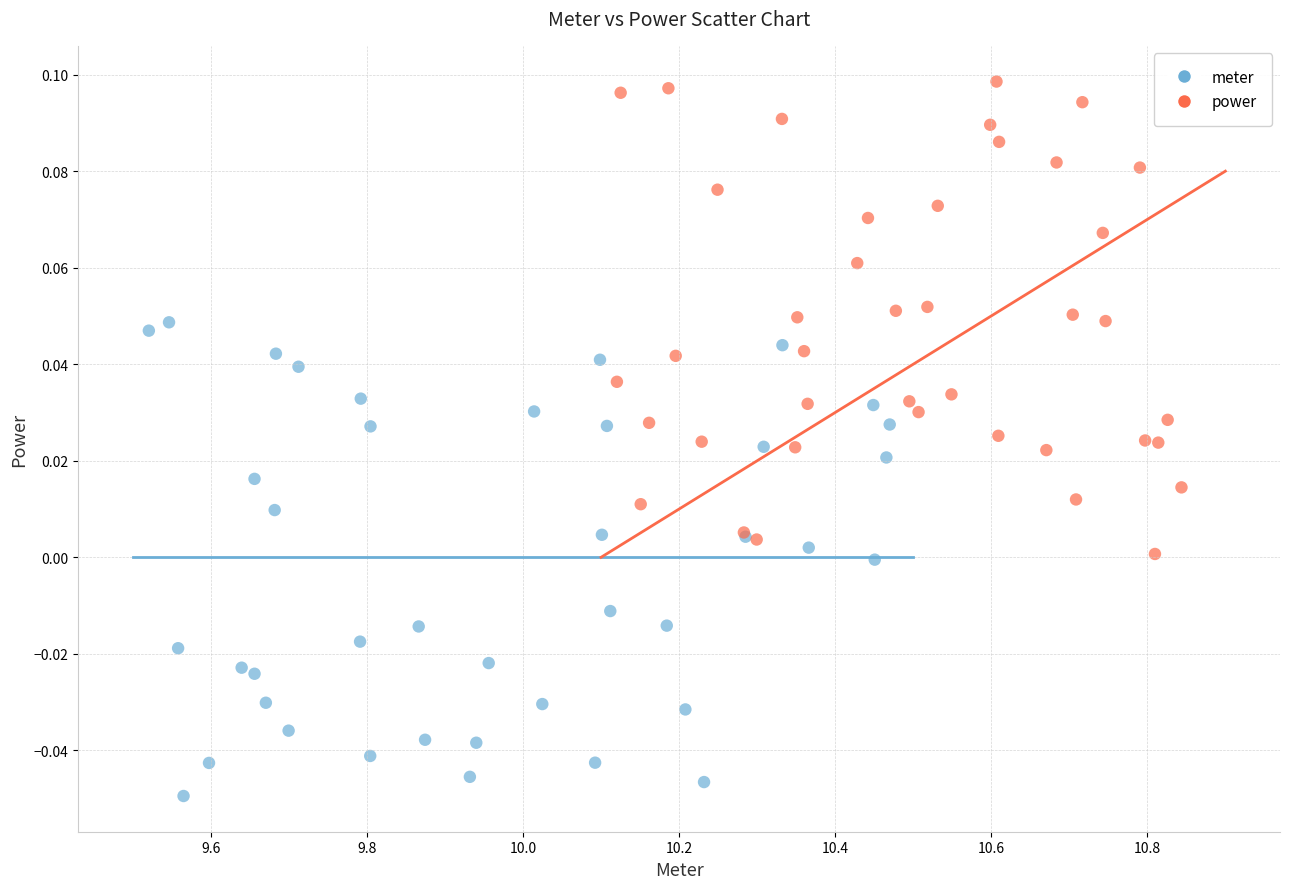

Which series reaches the maximum Y coordinate?

power